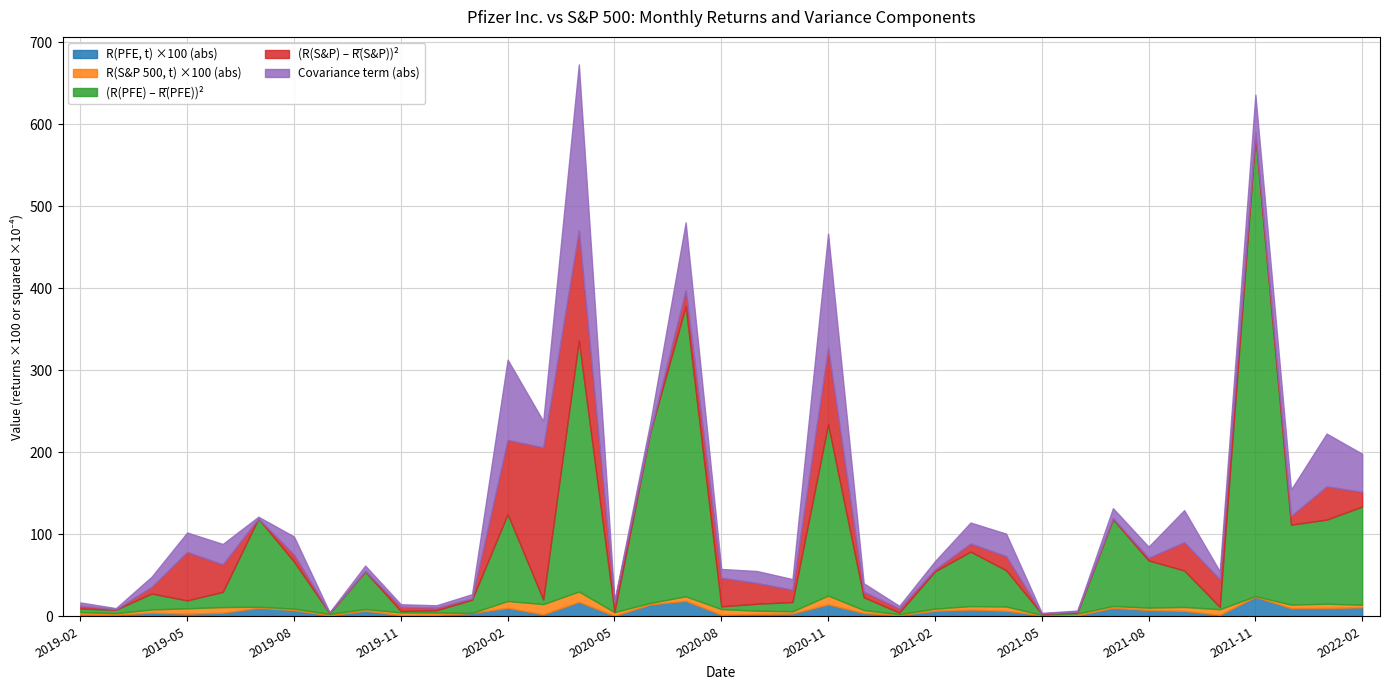

The (R(PFE)-Rbar)^2 series shows 11.2 at 2020-10. True or false?

True